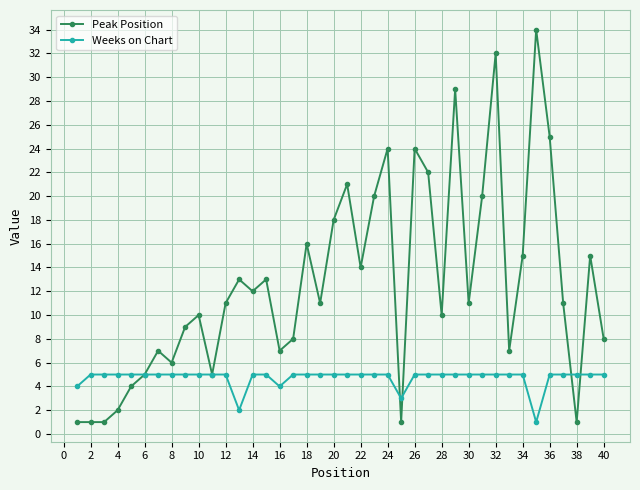

Rank the series by their average value, from highest to lowest.

Peak Position, Weeks on Chart